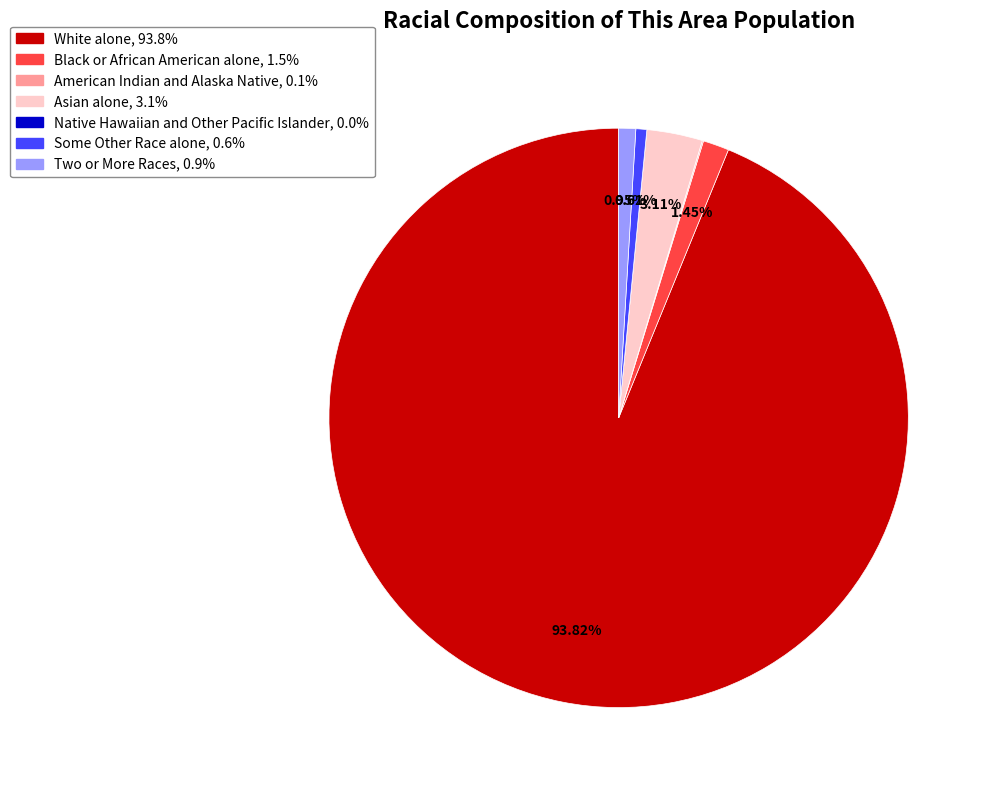

Is it true that Asian alone is 3% of the pie?

True